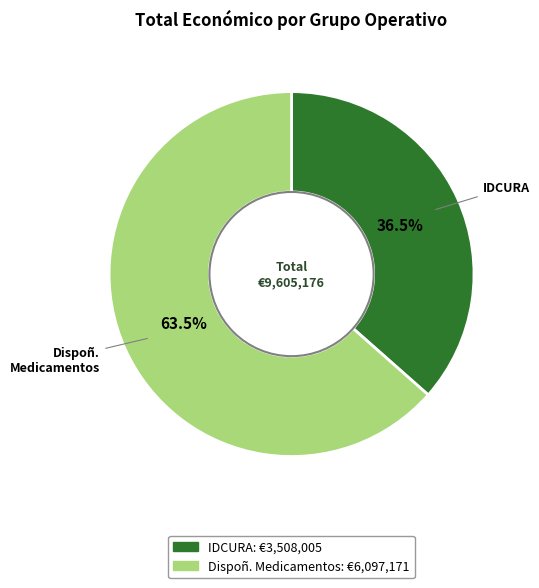

Rank the categories by value from highest to lowest.

Dispoñ. Medicamentos, IDCURA